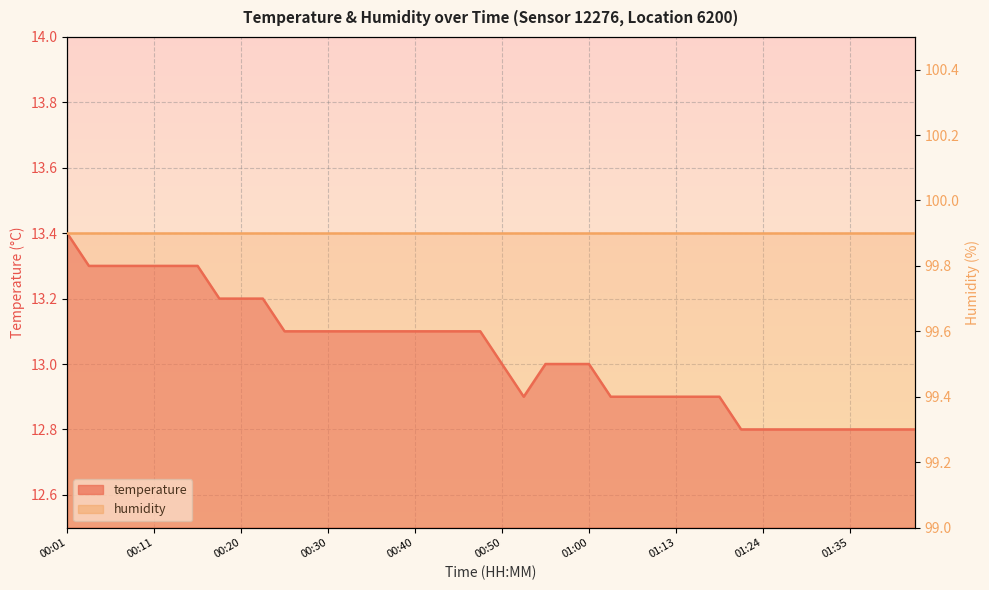

Rank the categories by value from highest to lowest.

00:01, 00:03, 00:06, 00:08, 00:11, 00:13, 00:16, 00:18, 00:20, 00:23, 00:25, 00:28, 00:30, 00:33, 00:35, 00:38, 00:40, 00:42, 00:45, 00:47, 00:50, 00:55, 00:57, 01:00, 00:52, 01:02, 01:05, 01:10, 01:13, 01:16, 01:18, 01:21, 01:24, 01:27, 01:29, 01:32, 01:35, 01:38, 01:40, 01:43